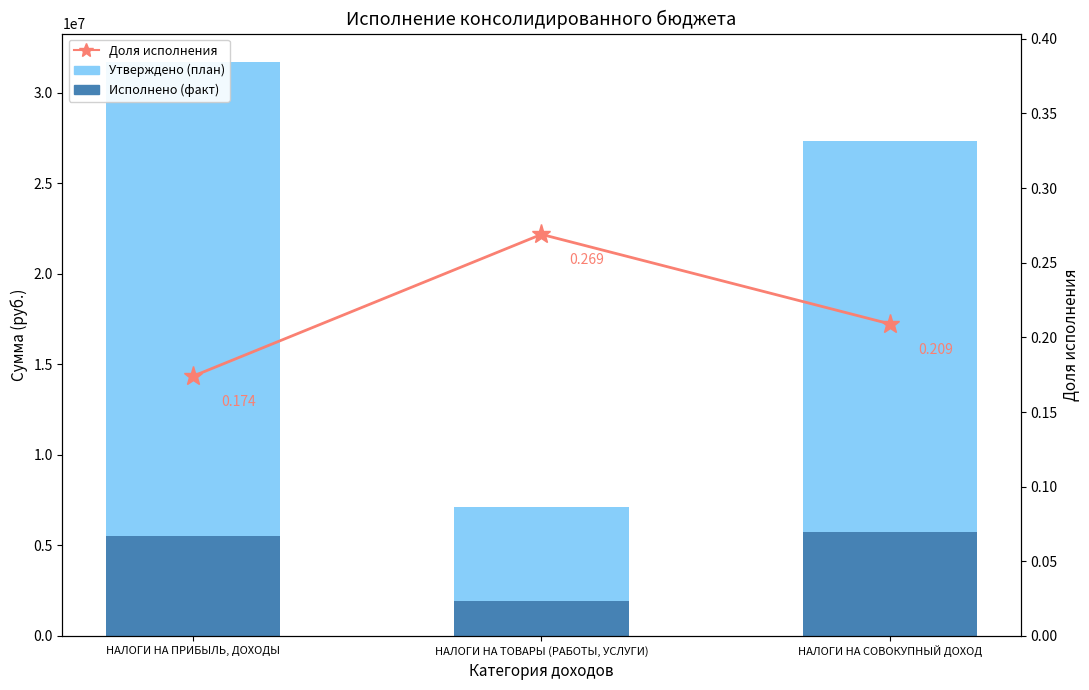

What is the minimum value for Доля исполнения?

0.2